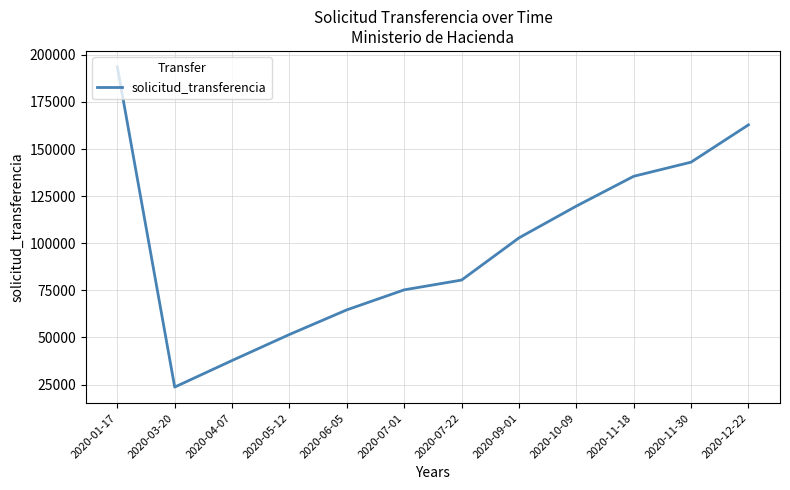

What position from the right is 2020-06-05?

8